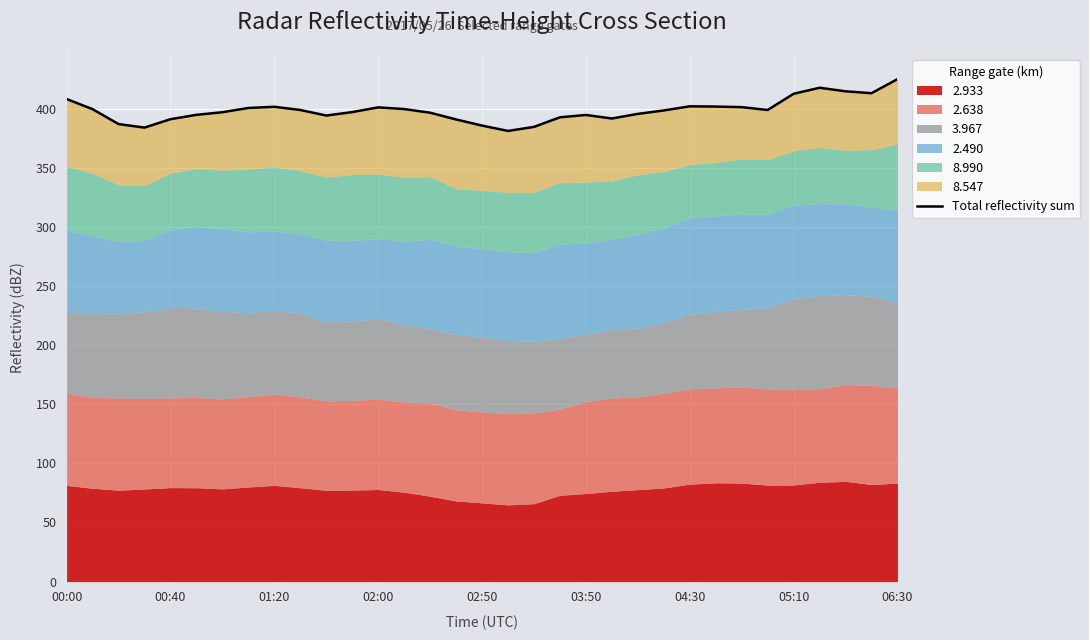

True or false: the data shows 702.9 at 03:50.

False